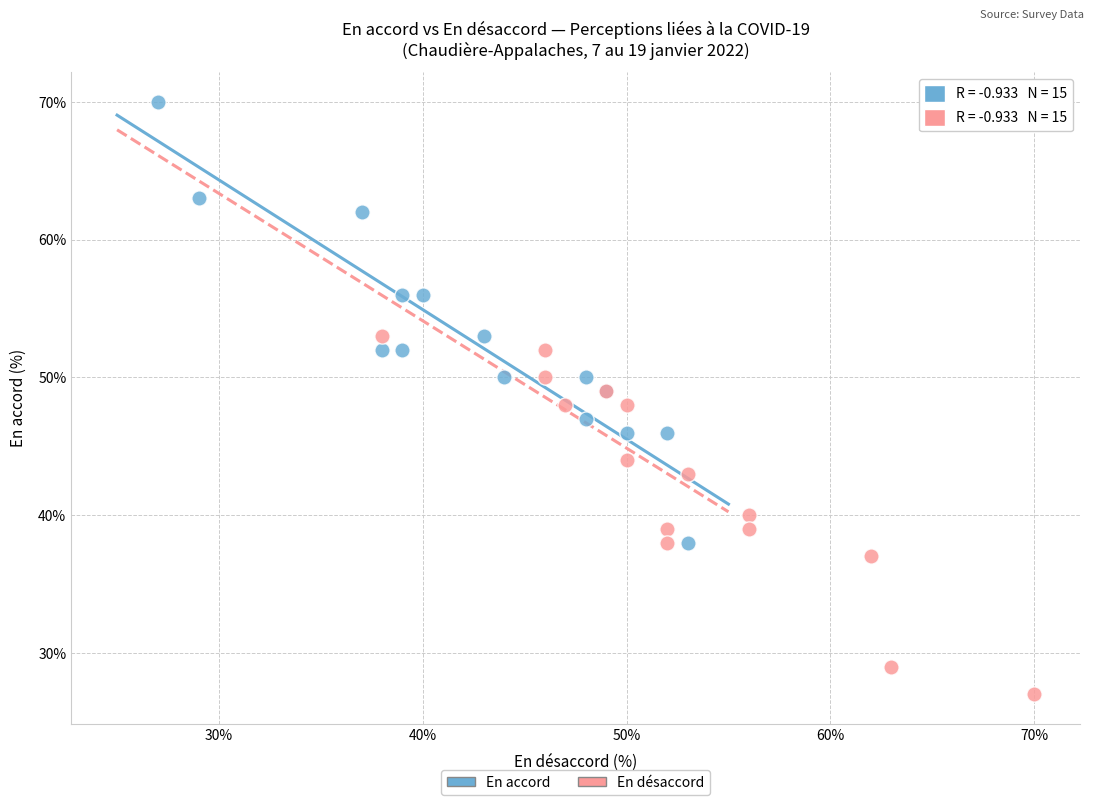

Which series contains the highest Y value?

En accord